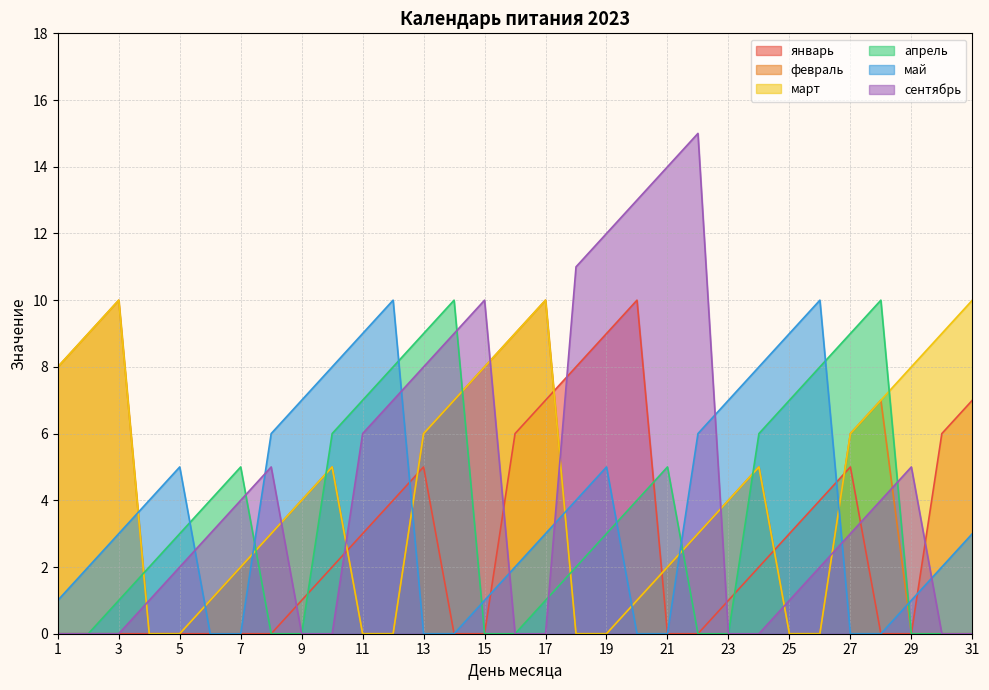

Which series has the widest spread of values?

сентябрь